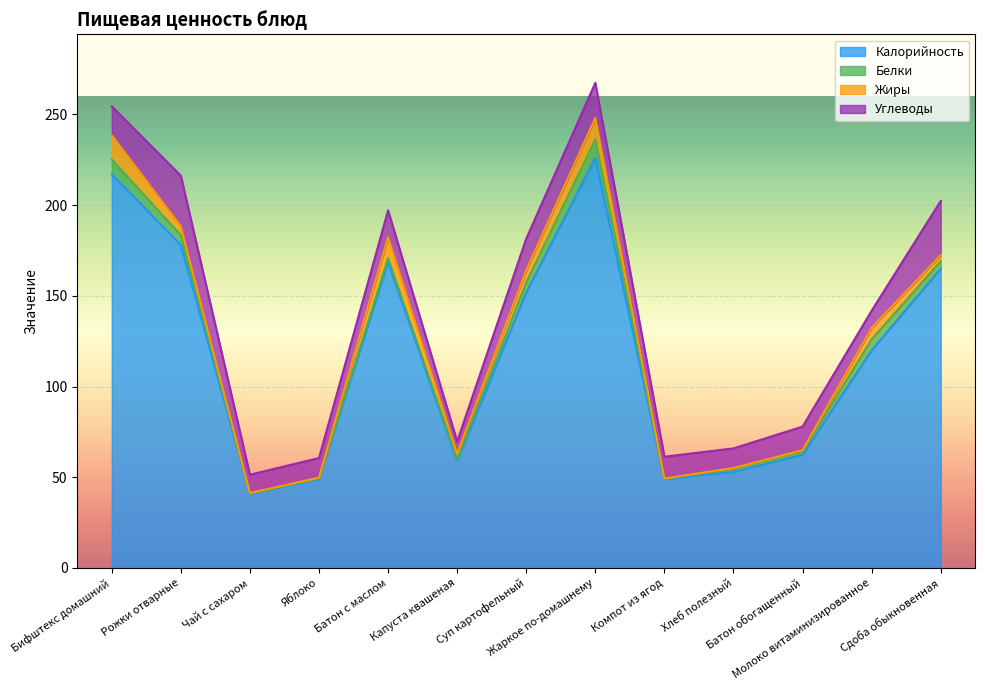

At which category does Жиры reach its first local peak?

Батон с маслом